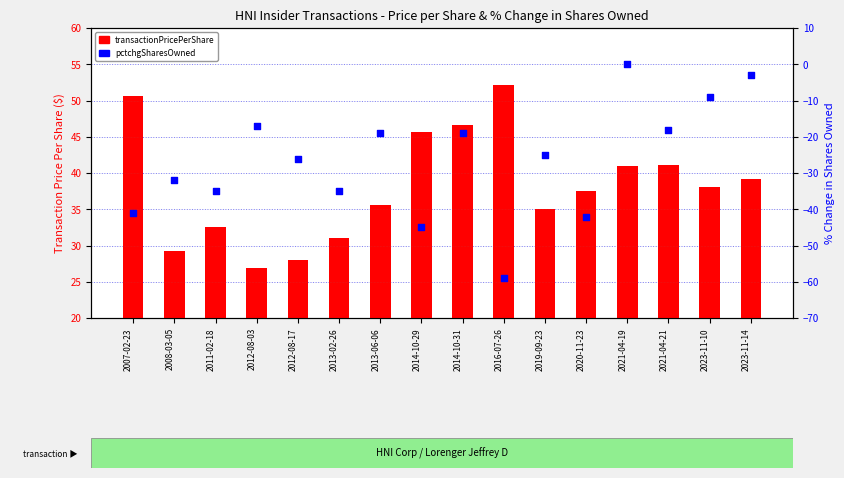

At how many categories does at least one series exceed 29?

14